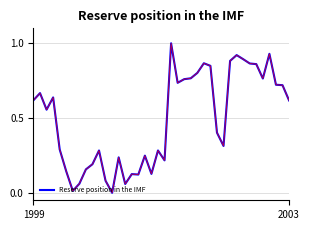

Is this an area chart (filled region under the line)?

No